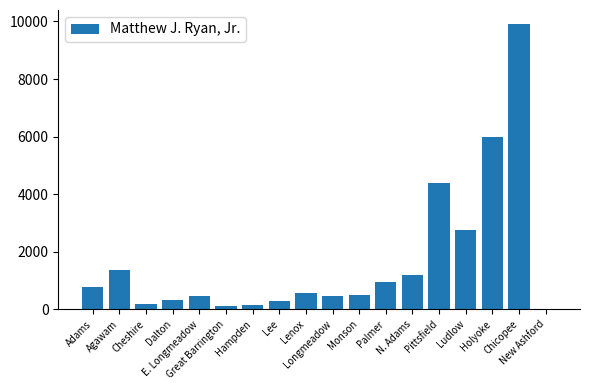

What is the maximum value shown in the chart?

9903